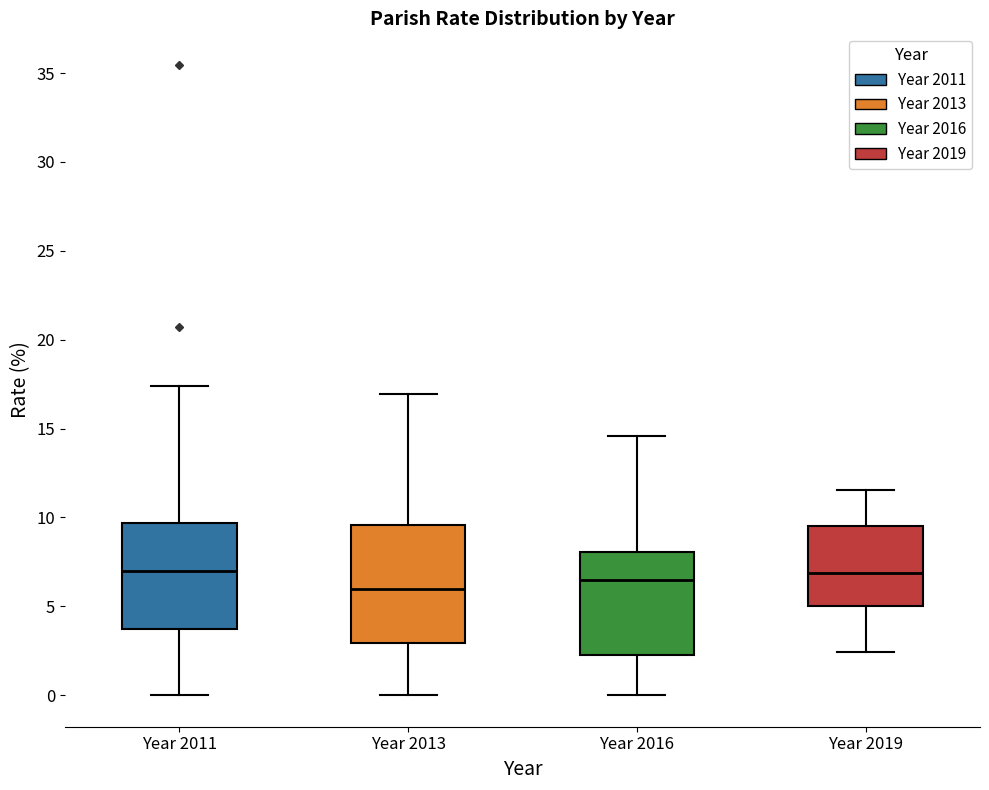

Reading left to right, read every box against the y-axis: the position of its median line, the range the box covers, and the ends of its whiskers. The values are not printed on the chart, so give them approximately, as read against the axis.

Year 2011: median 7.0, box 3.5 to 9.5, whiskers 0.0 to 17.5
Year 2013: median 6.0, box 3.0 to 9.5, whiskers 0.0 to 17.0
Year 2016: median 6.5, box 2.5 to 8.0, whiskers 0.0 to 14.5
Year 2019: median 7.0, box 5.0 to 9.5, whiskers 2.5 to 11.5